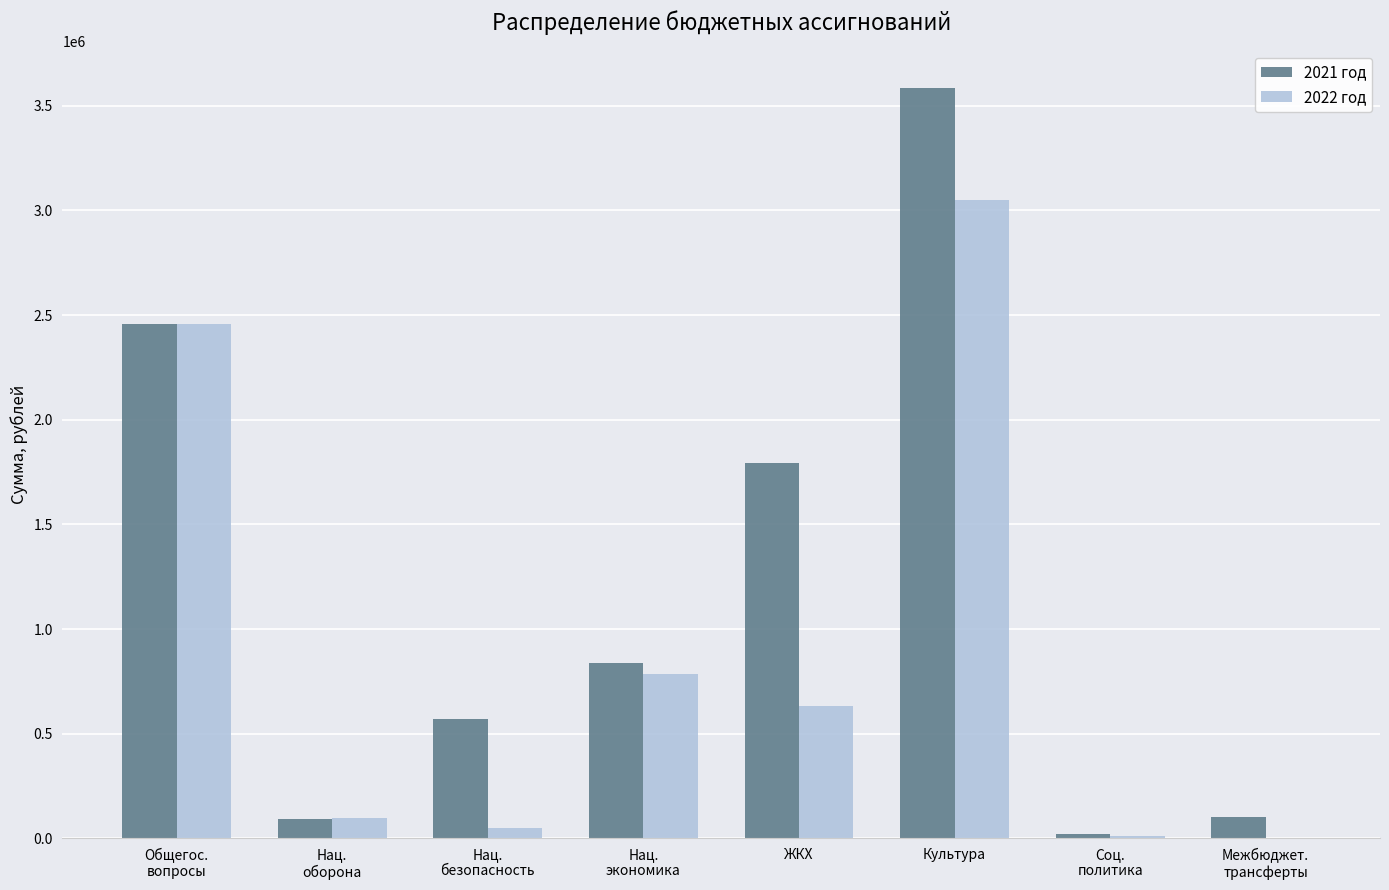

Count the number of data series in this chart.

2